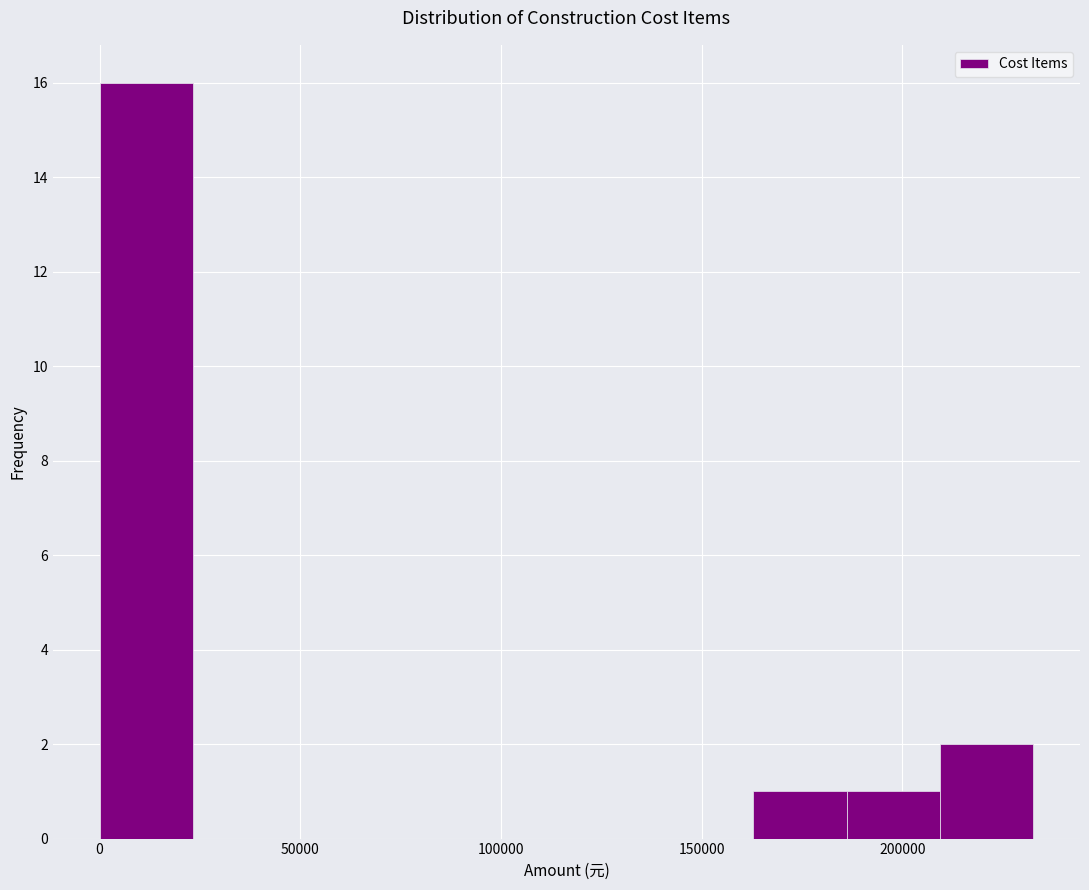

What is the height of the bar covering 0 to 25000 on the x-axis? Neither the bar edges nor the heights are printed on the chart, so give them approximately, as read against the axes.

16